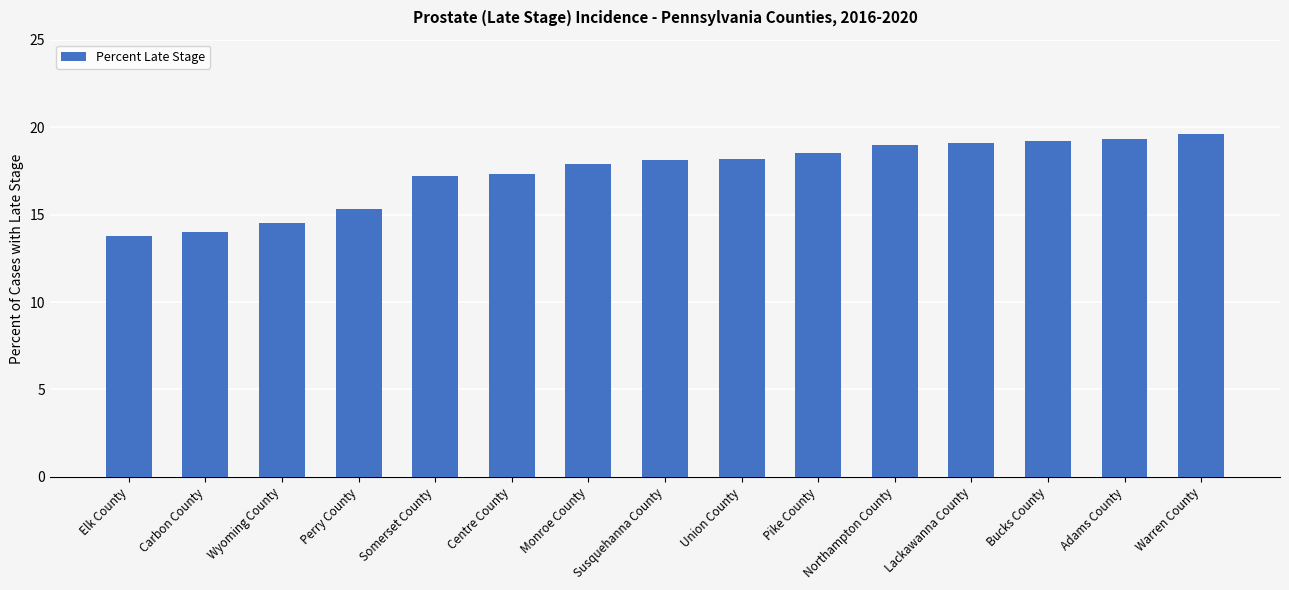

What is the sum of all values?

261.0